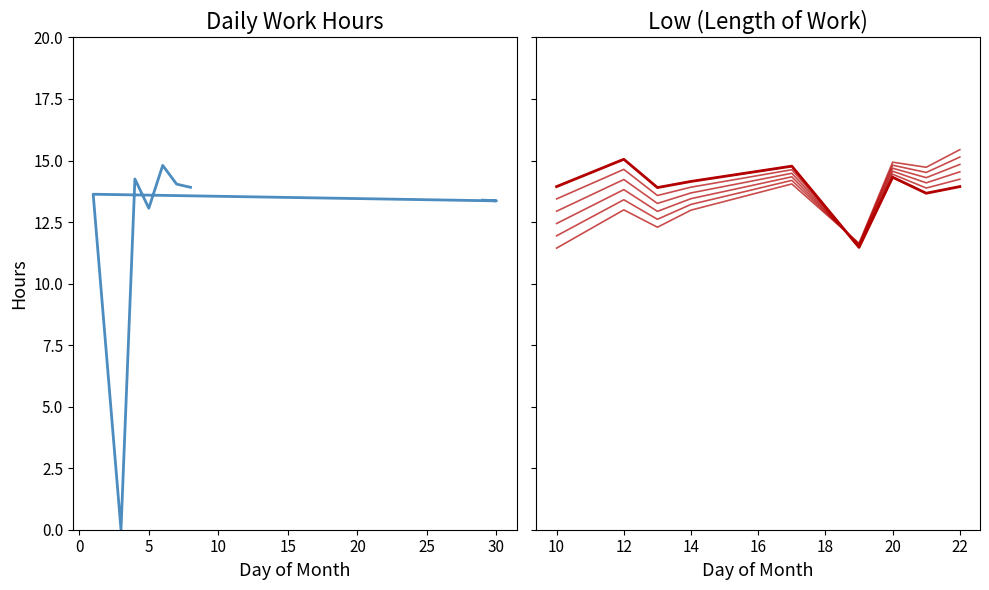

What is the change in value from 6 to 21?

-1.1